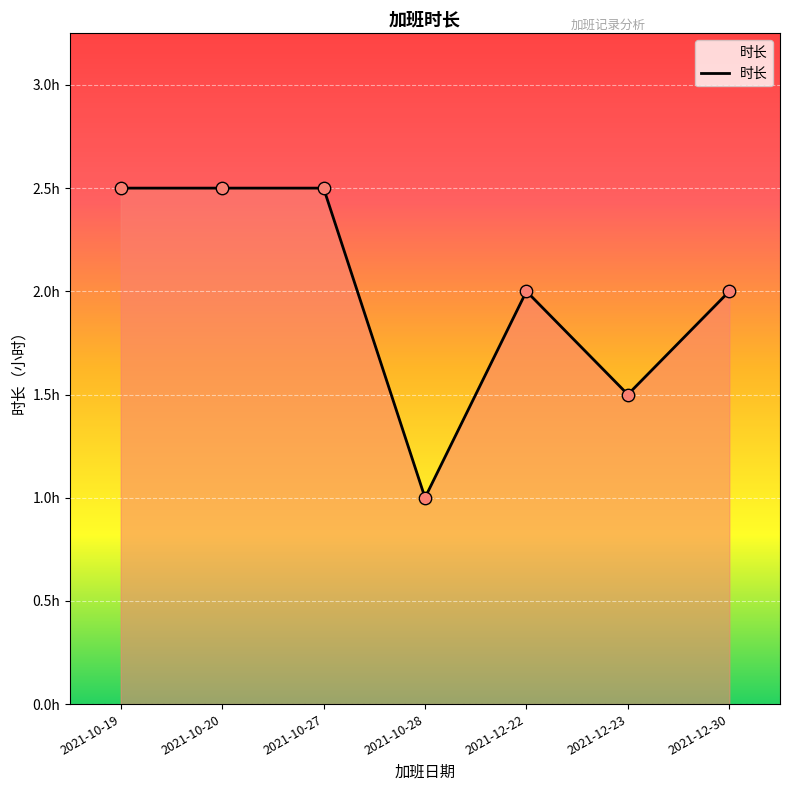

Which has a higher value, 2021-12-22 or 2021-10-20?

2021-10-20